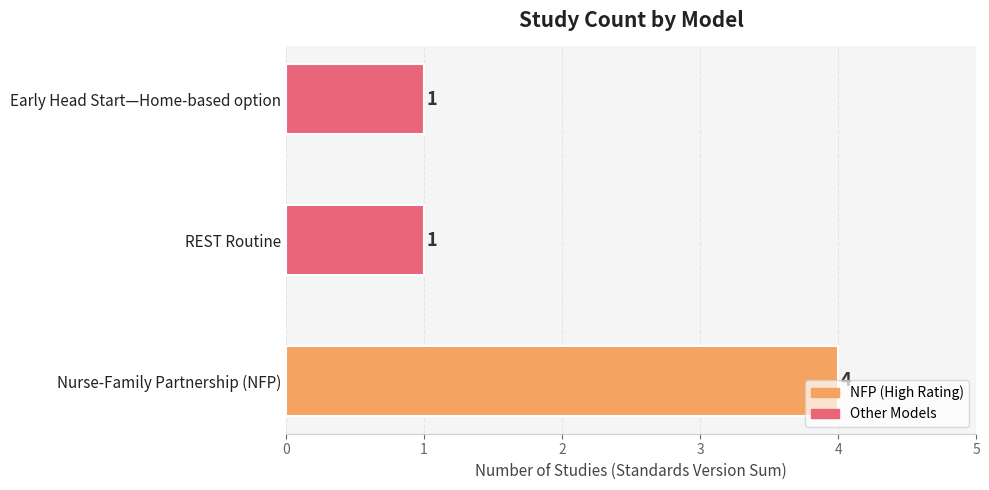

Which category has the highest value across all series?

Nurse-Family Partnership (NFP)